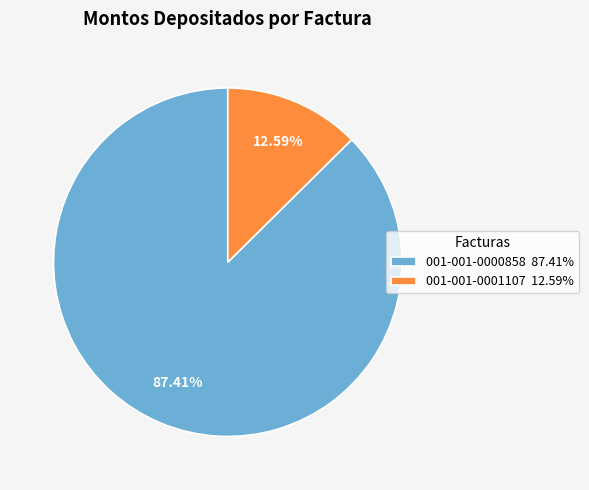

Combined, do 001-001-0000858 87.41% and 001-001-0001107 12.59% account for over 50%?

Yes